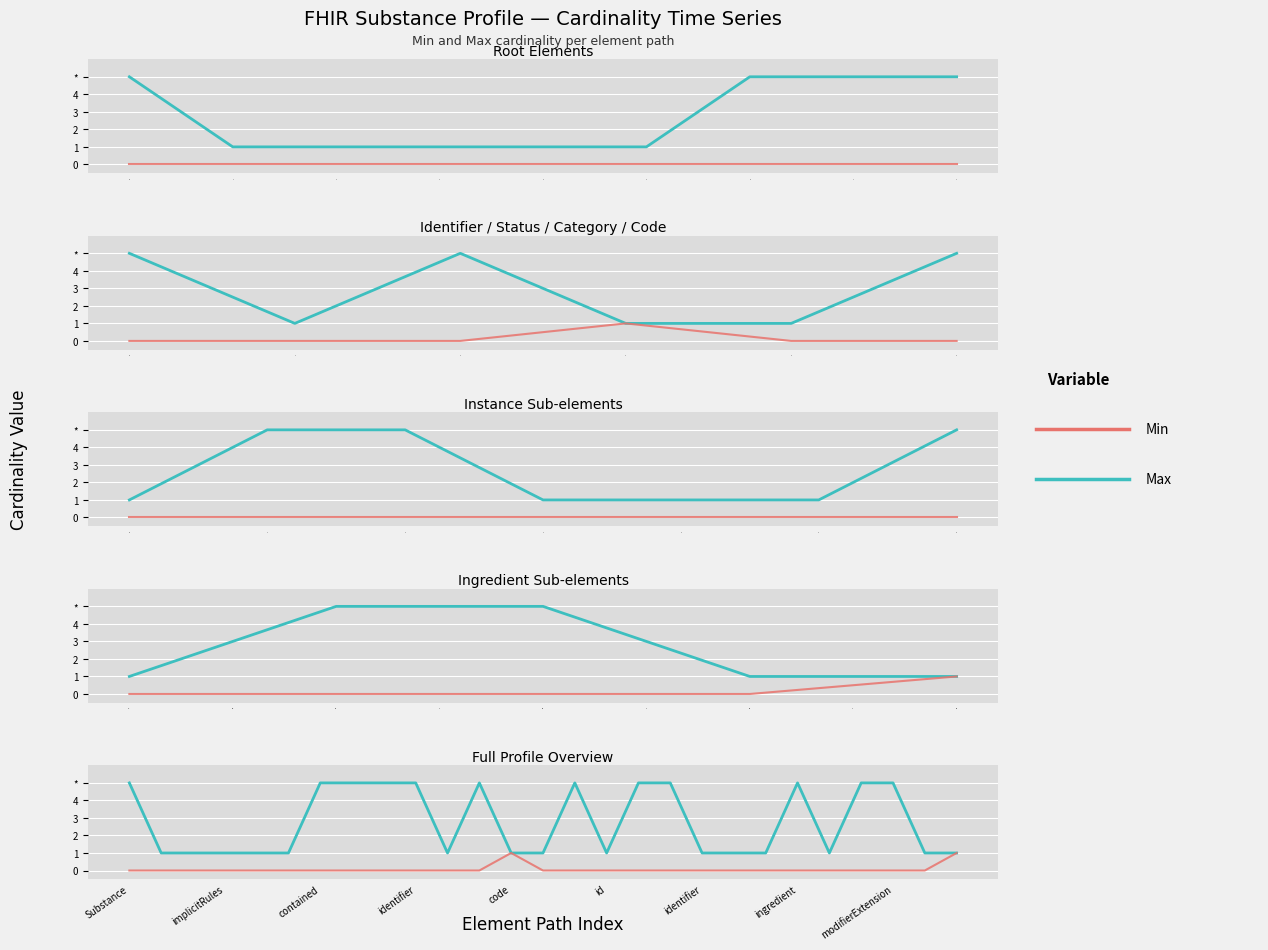

Which series has the largest total across all categories?

Max (capped)